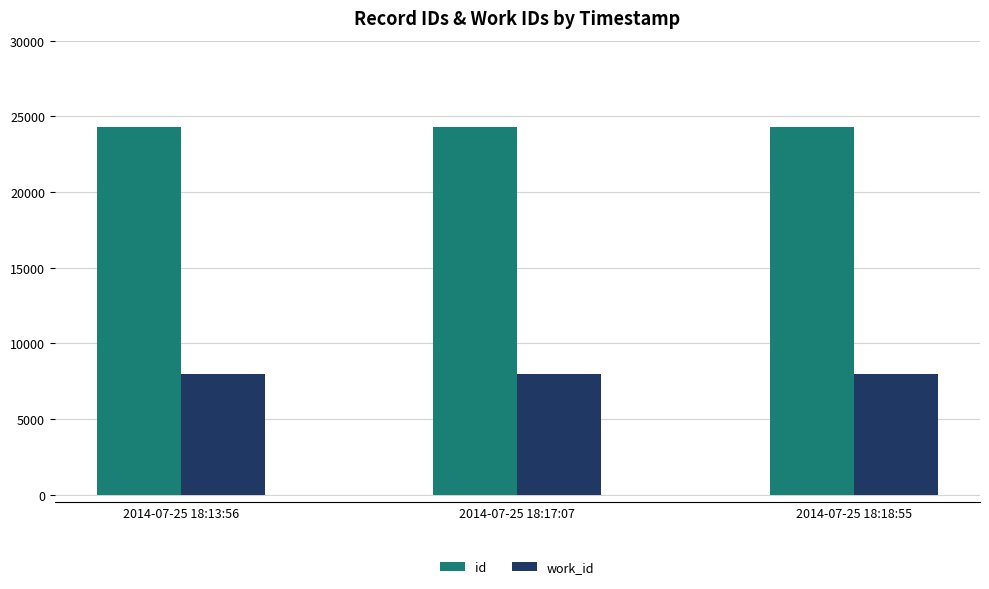

What are all the series names shown in the legend?

id, work_id